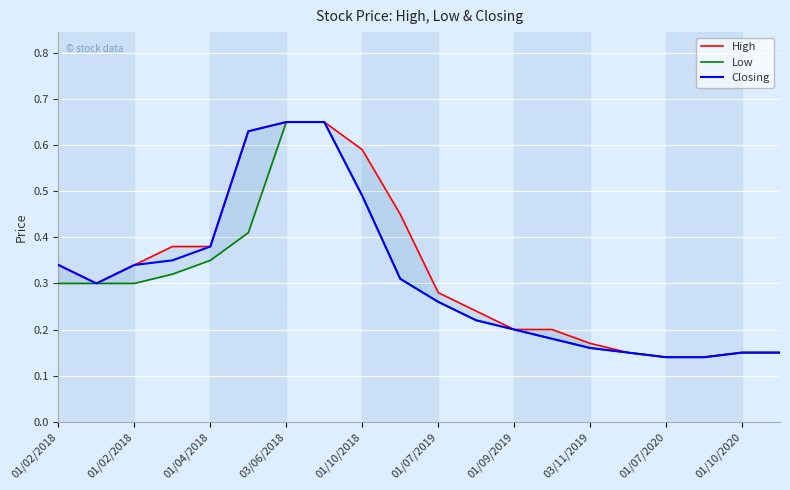

What is the difference between the second highest and minimum values in the Low series?

0.5